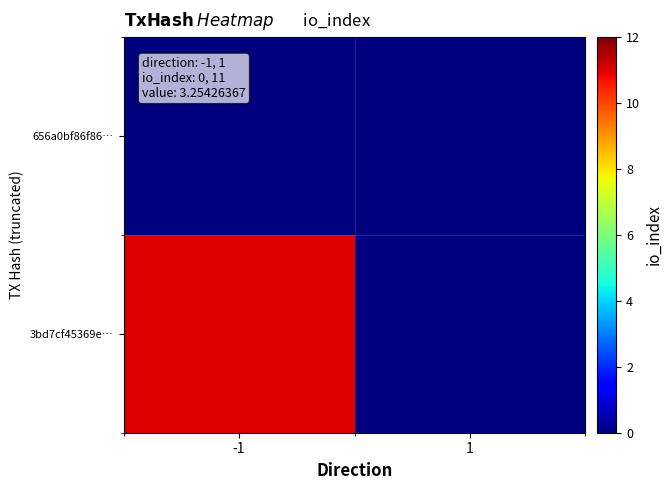

Rank the series at 1 from highest to lowest value.

656a0bf86f86…, 3bd7cf45369e…